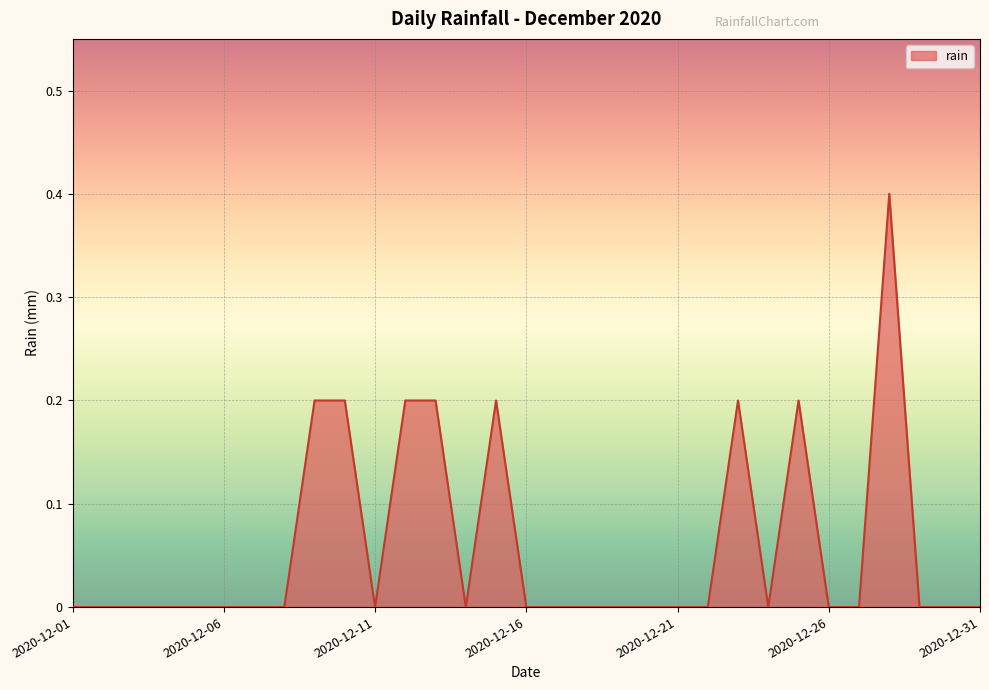

What is the difference between the maximum and minimum values?

0.4